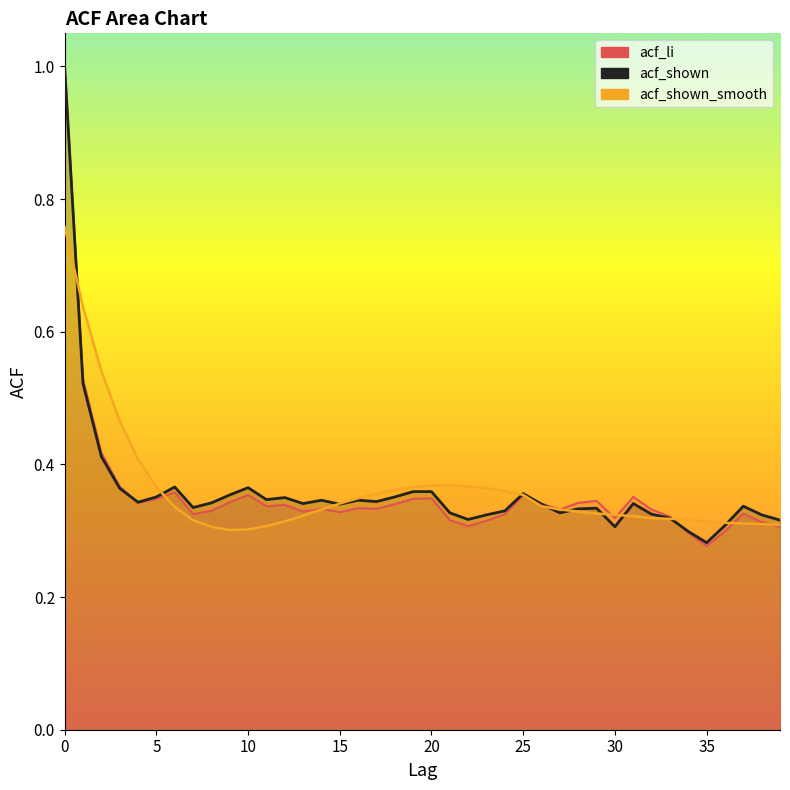

Which series changed the most between 12 and 23?

acf_shown_smooth